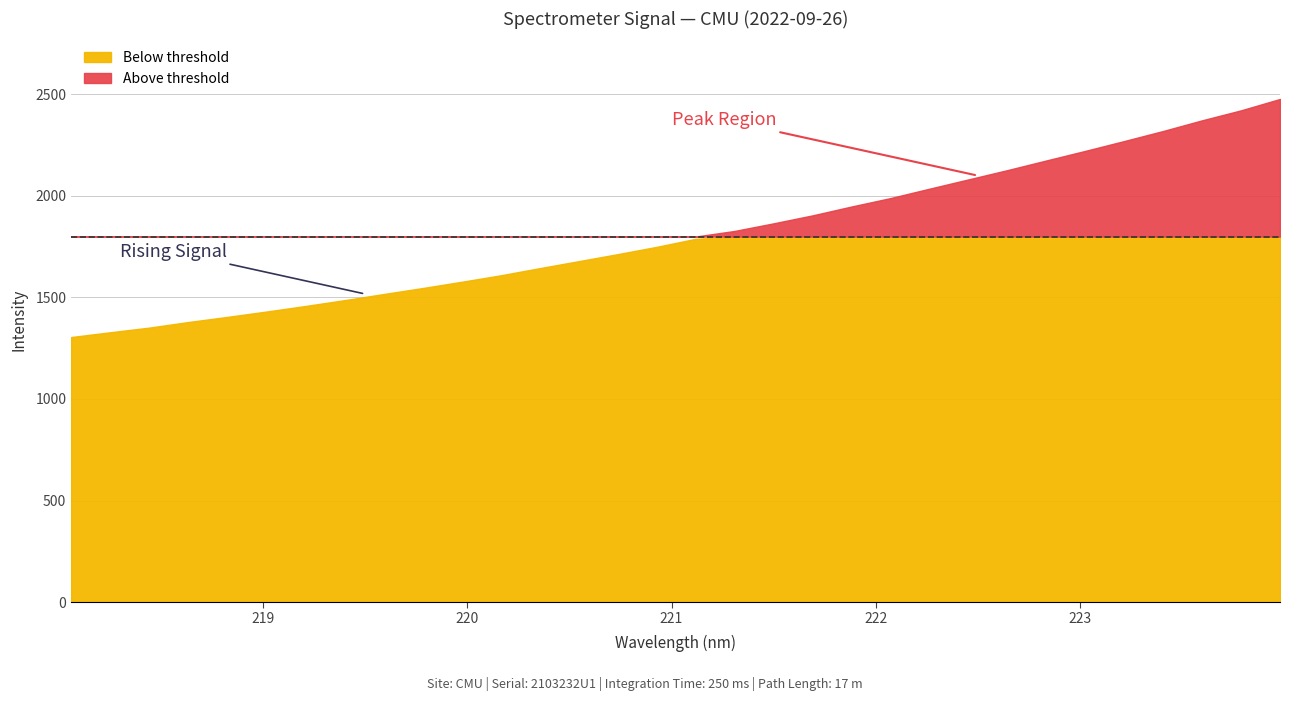

What is the label of the 15th point from the left?

220.7354